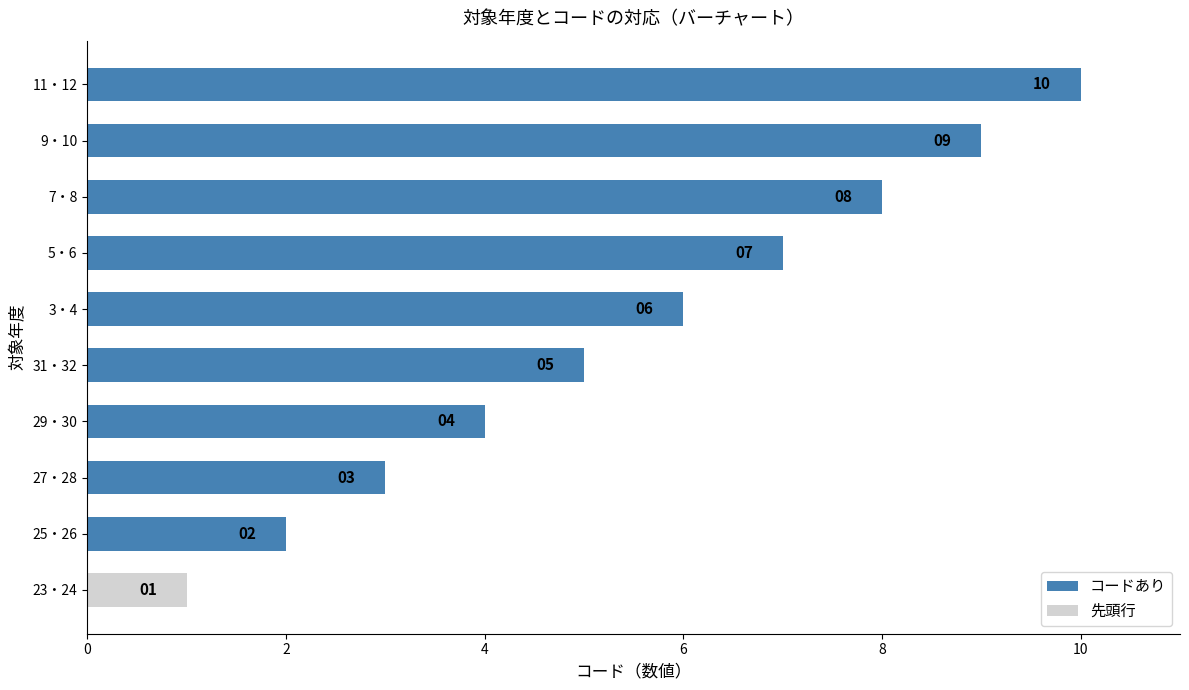

What is the minimum value shown in the chart?

1